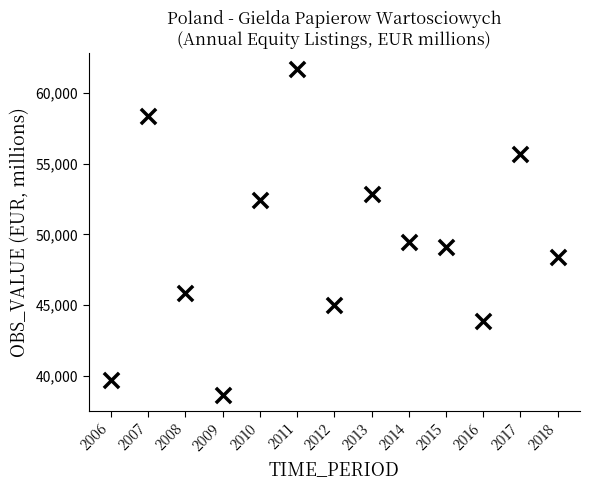

What Y value in the scatter plot is closest to 50179?

49493.6